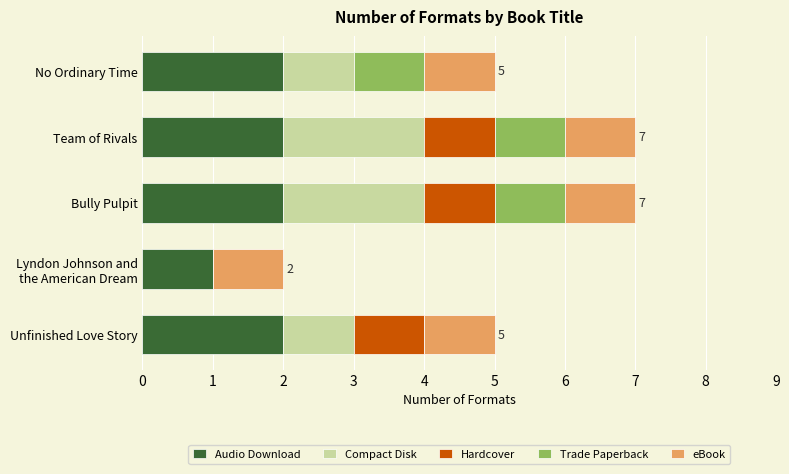

Is it true that Audio Download equals 3 at Unfinished Love Story?

False